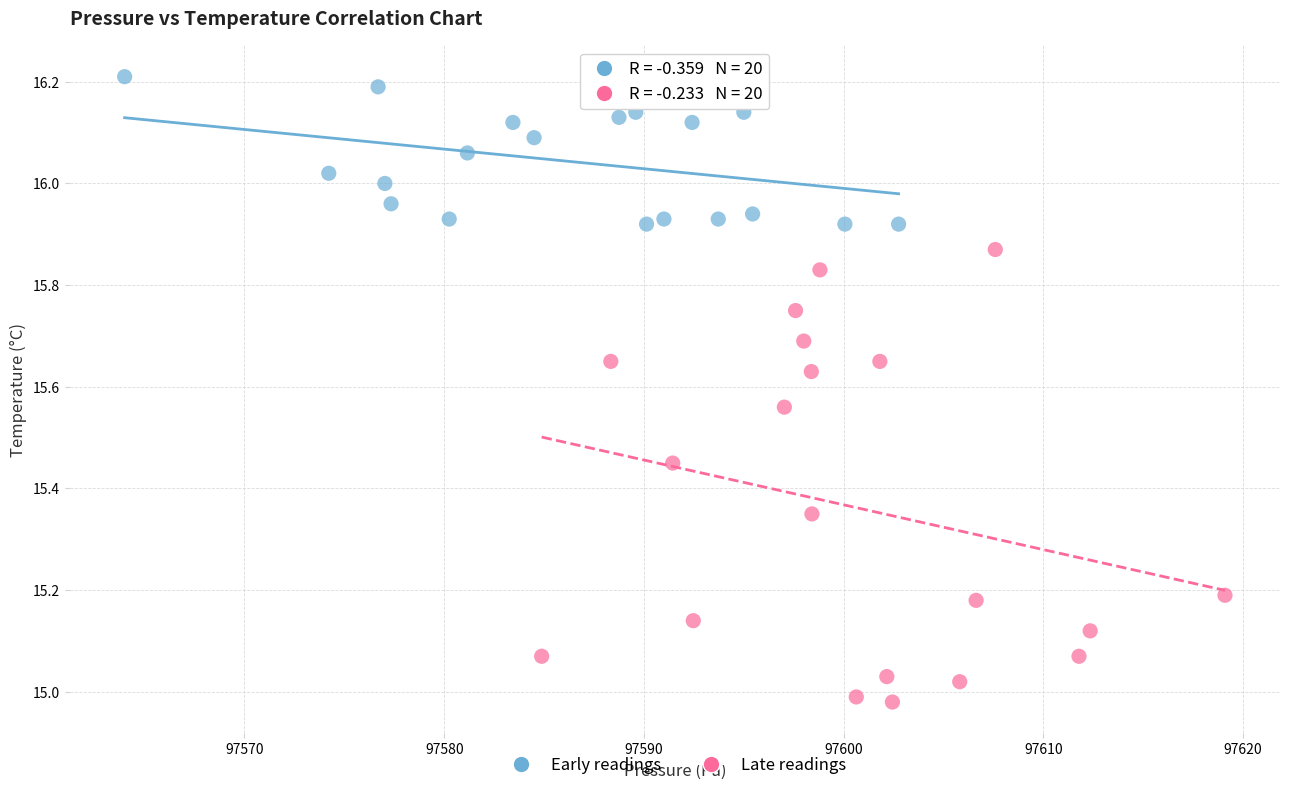

Which series contains the lowest Y value?

Late readings